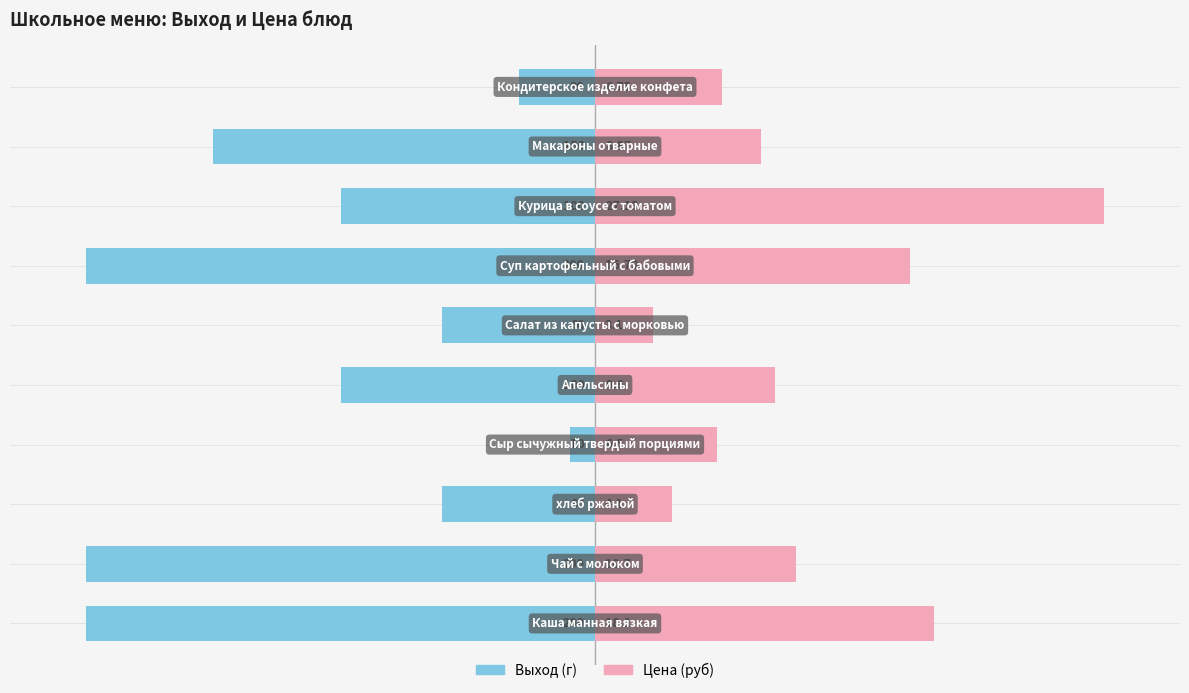

Reading left to right, what are all the values shown in this chart?

Выход (г): 0=-100.0	1=-100.0	2=-30.0	3=-5.0	4=-50.0	5=-30.0	6=-100.0	7=-50.0	8=-75.0	9=-15.0
Цена (руб): 0=66.7	1=39.4	2=15.1	3=24.0	4=35.4	5=11.4	6=61.9	7=100.0	8=32.7	9=24.9